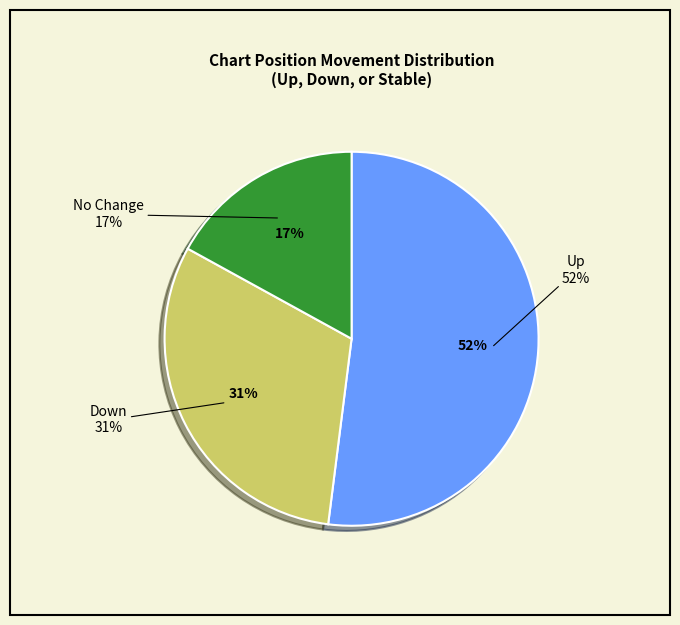

The down slice represents 21% of the pie. True or false?

False